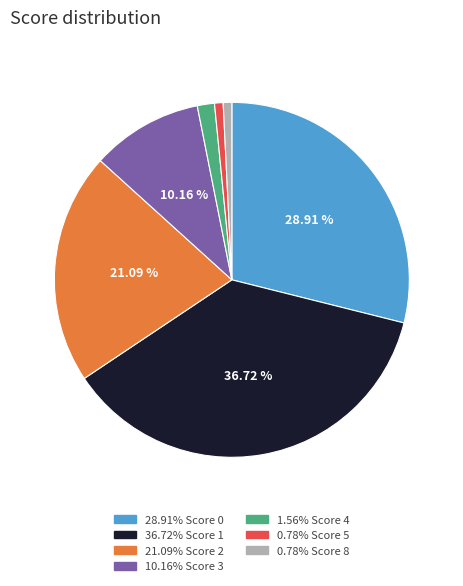

Does any single category account for the majority?

No